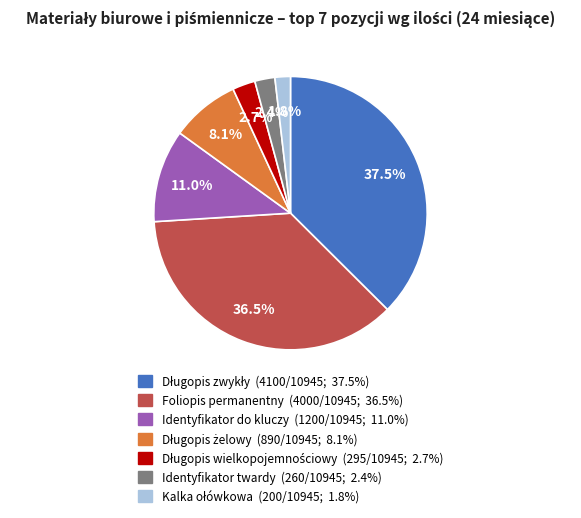

Combined, do Identyfikator do kluczy and Foliopis permanentny account for over 50%?

No